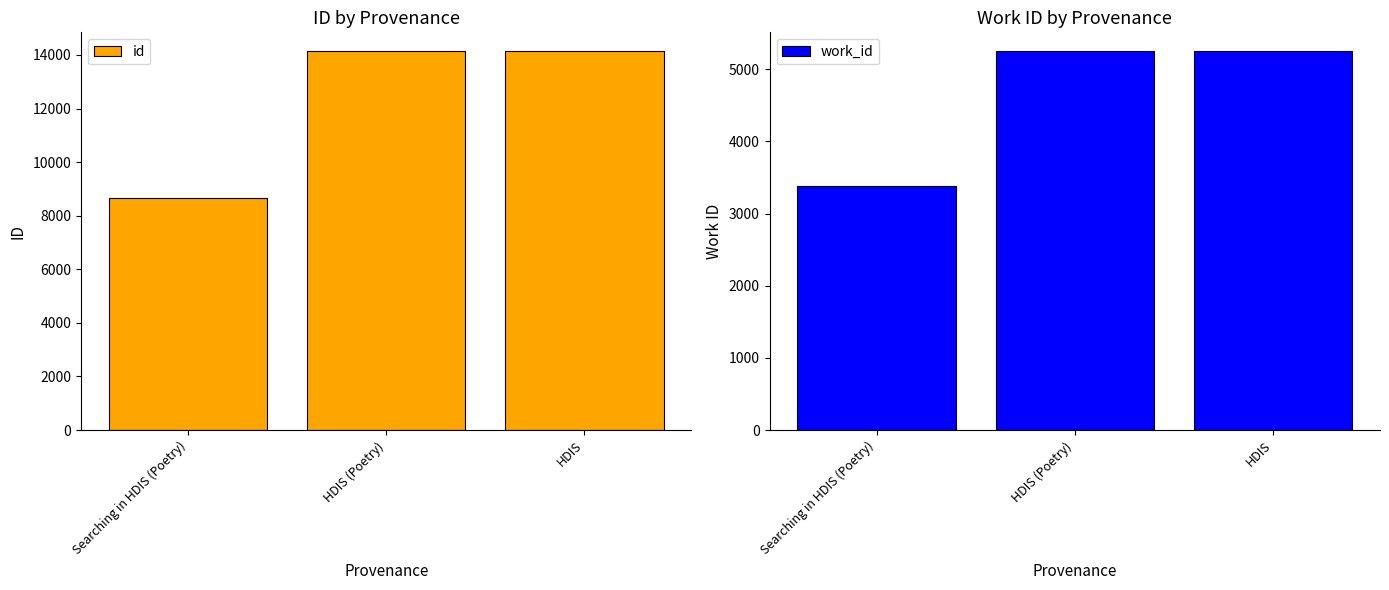

What is the highest value of the id series?

14139